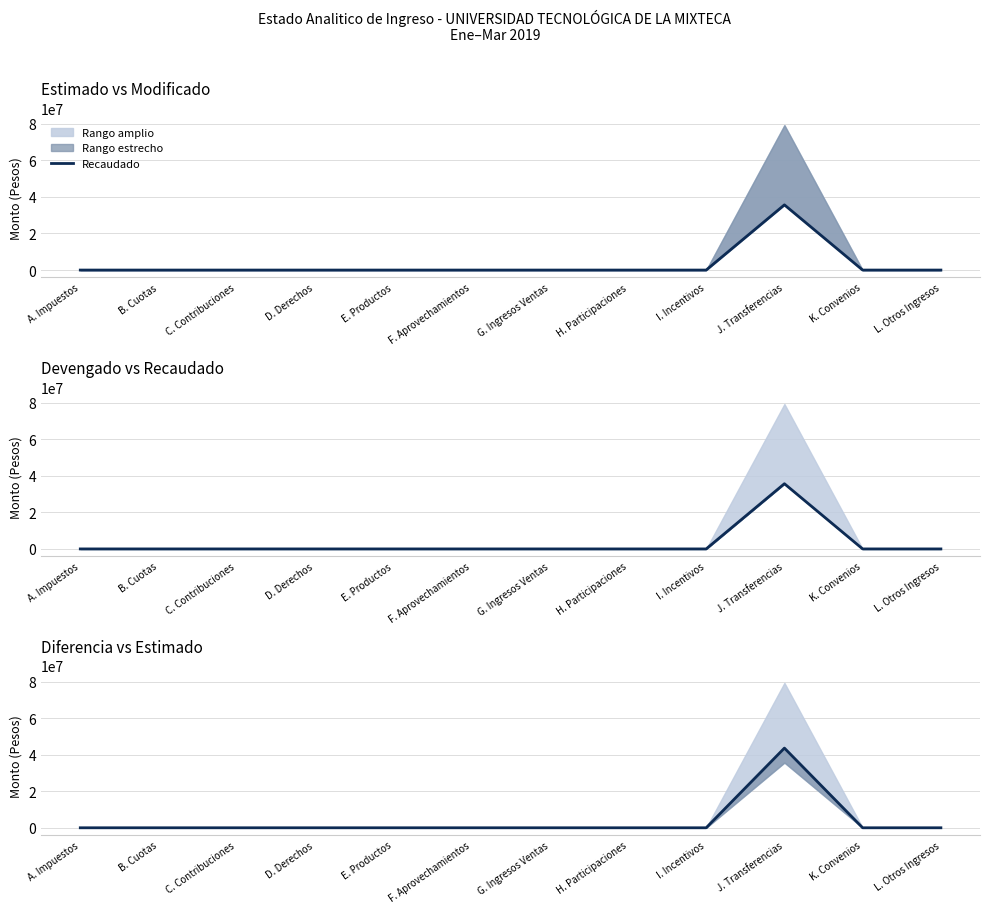

Where is the data nearest to the value 21797254?

A. Impuestos